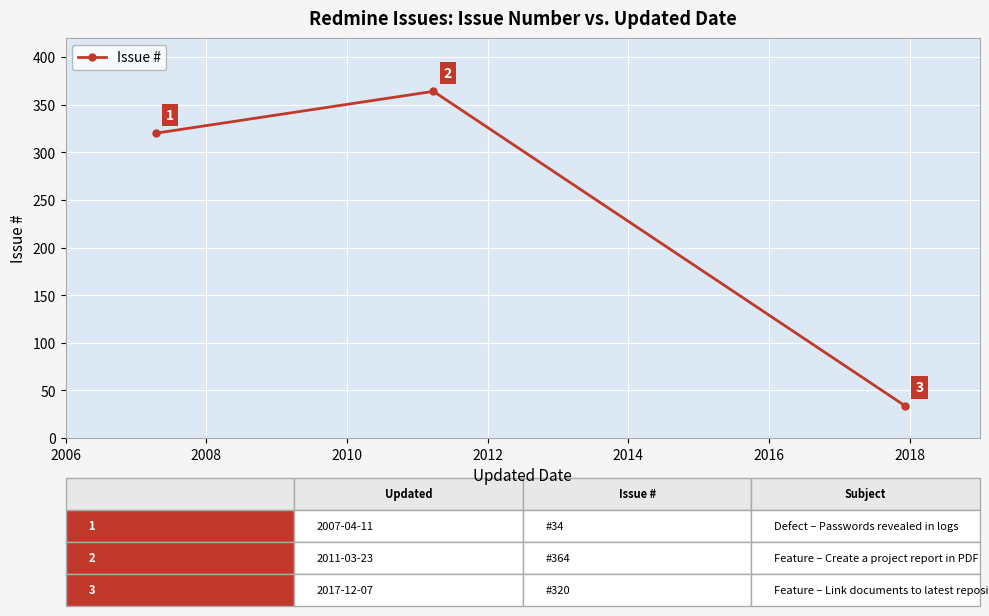

How many values are between 34 and 364?

3